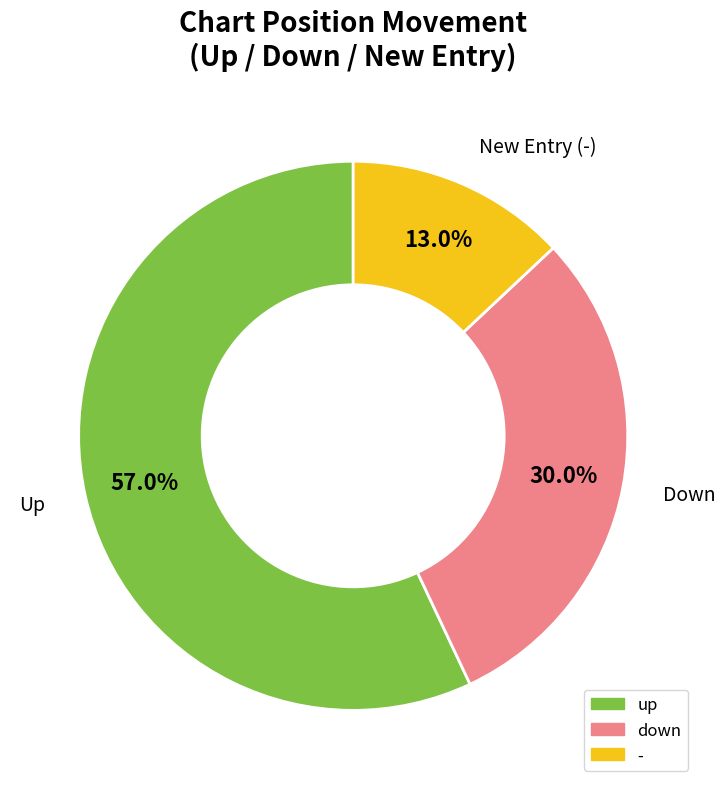

Which has a higher value, down or -?

down